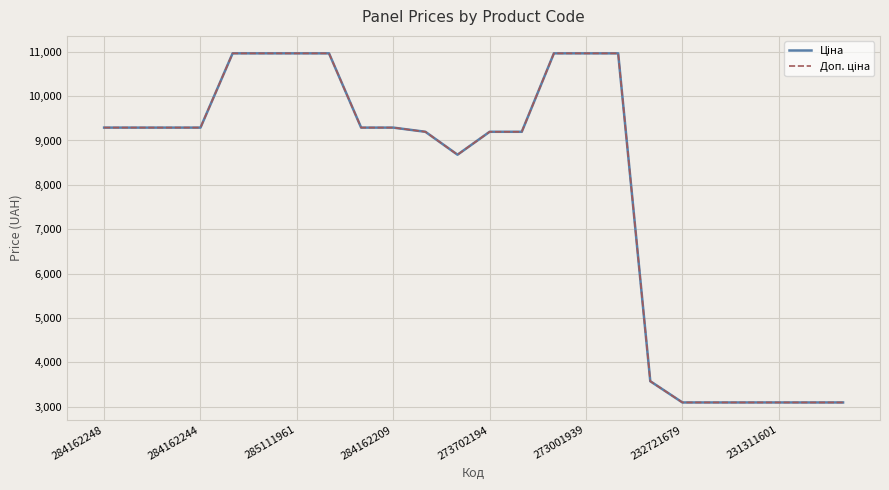

What is the smallest value displayed?

3094.7